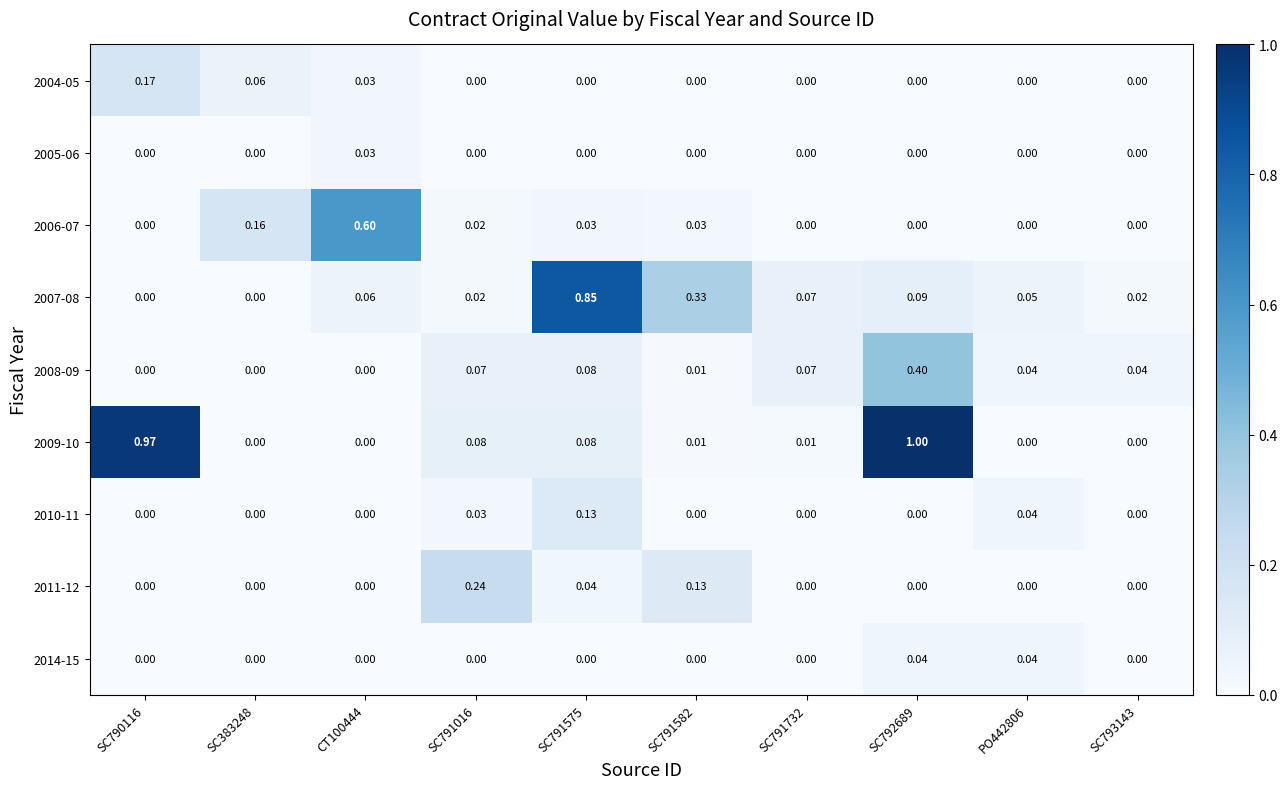

Is the value of 2008-09 at SC793143 greater than the value of 2014-15 at SC791582?

Yes